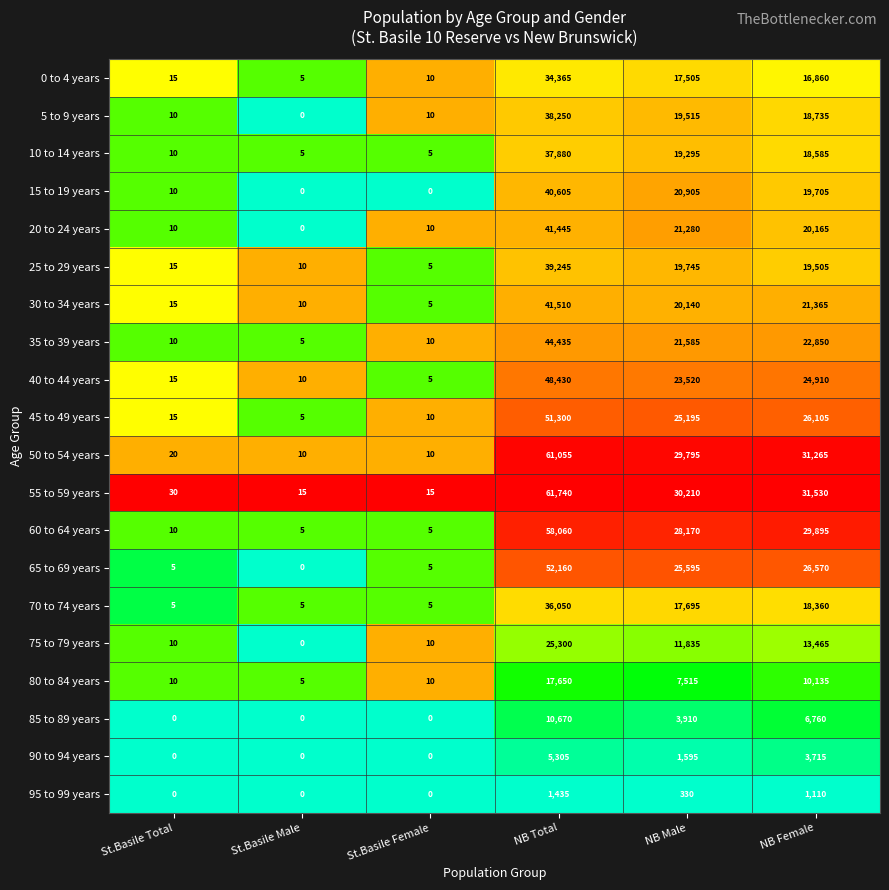

Which category has the highest value across all series?

NB Total